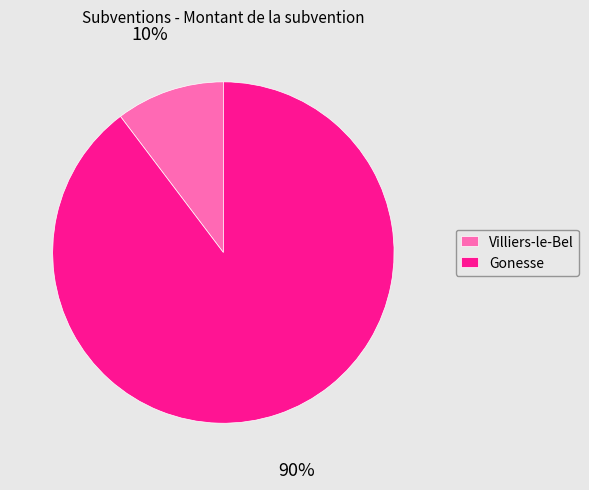

Does Villiers-le-Bel account for over 50% of the chart?

No